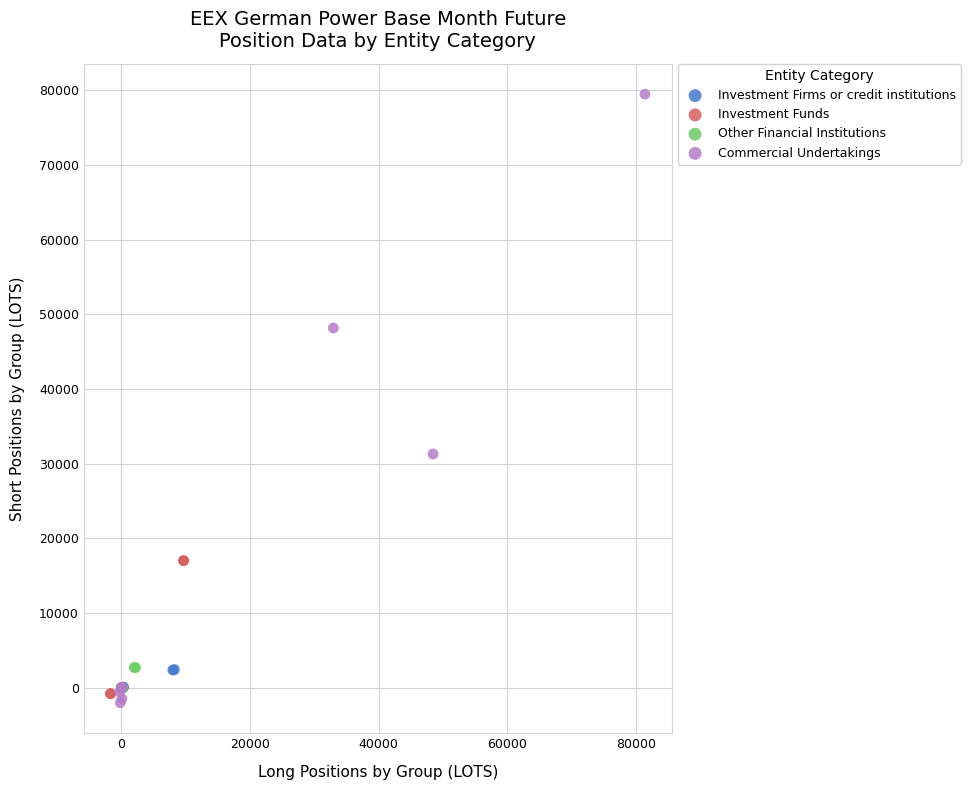

Which series reaches the maximum Y coordinate?

Commercial Undertakings